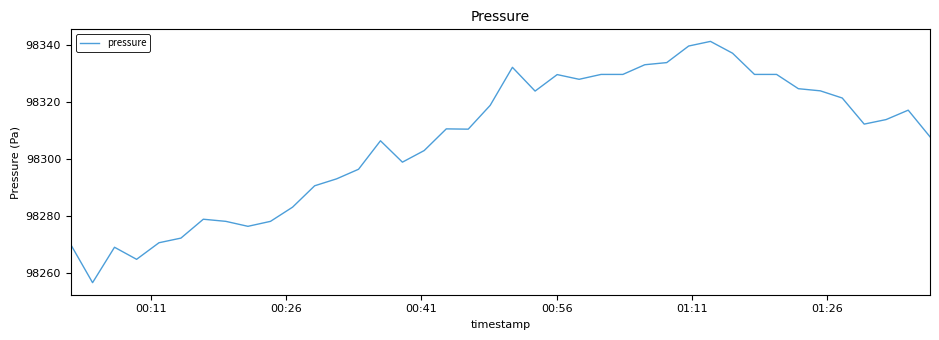

What is the difference between the maximum and minimum values?

85.0